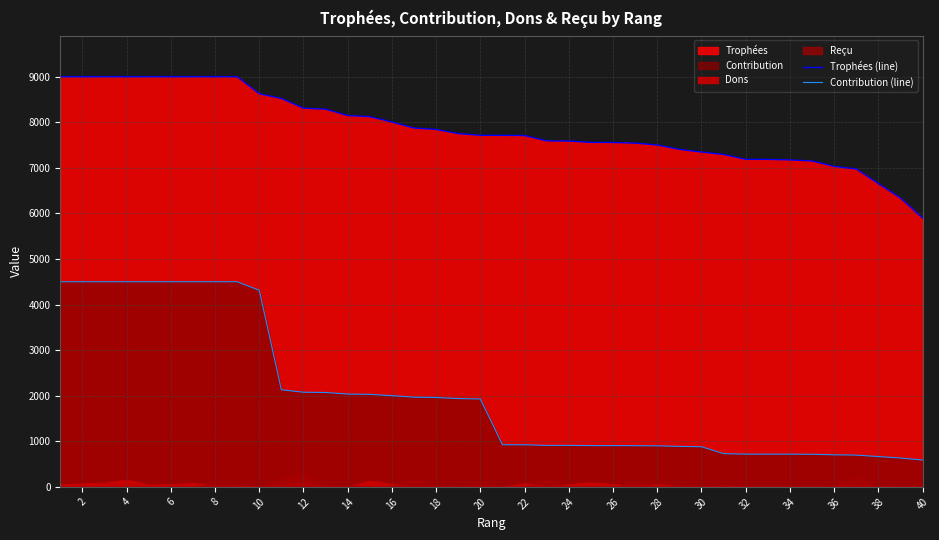

True or false: Trophées (line) and Contribution (line) intersect in this chart.

False